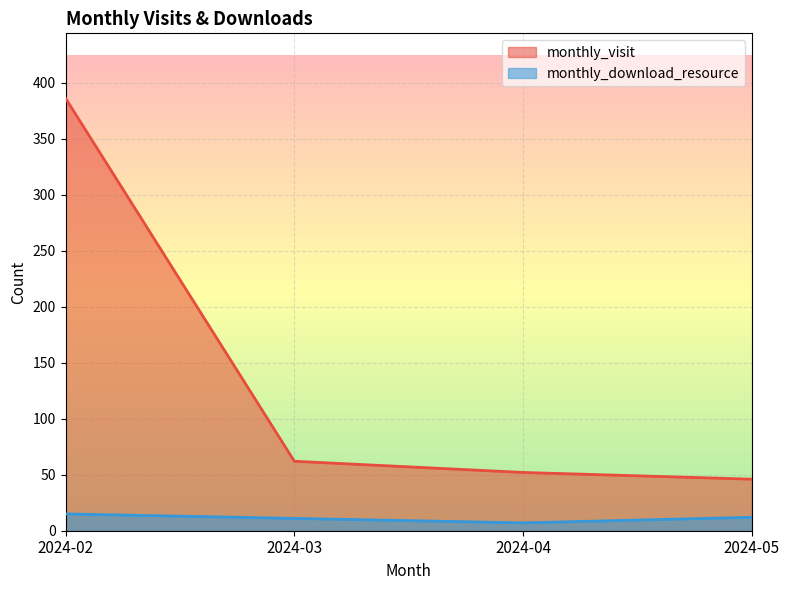

What is the difference between the monthly_visit values at 2024-05 and 2024-02?

340